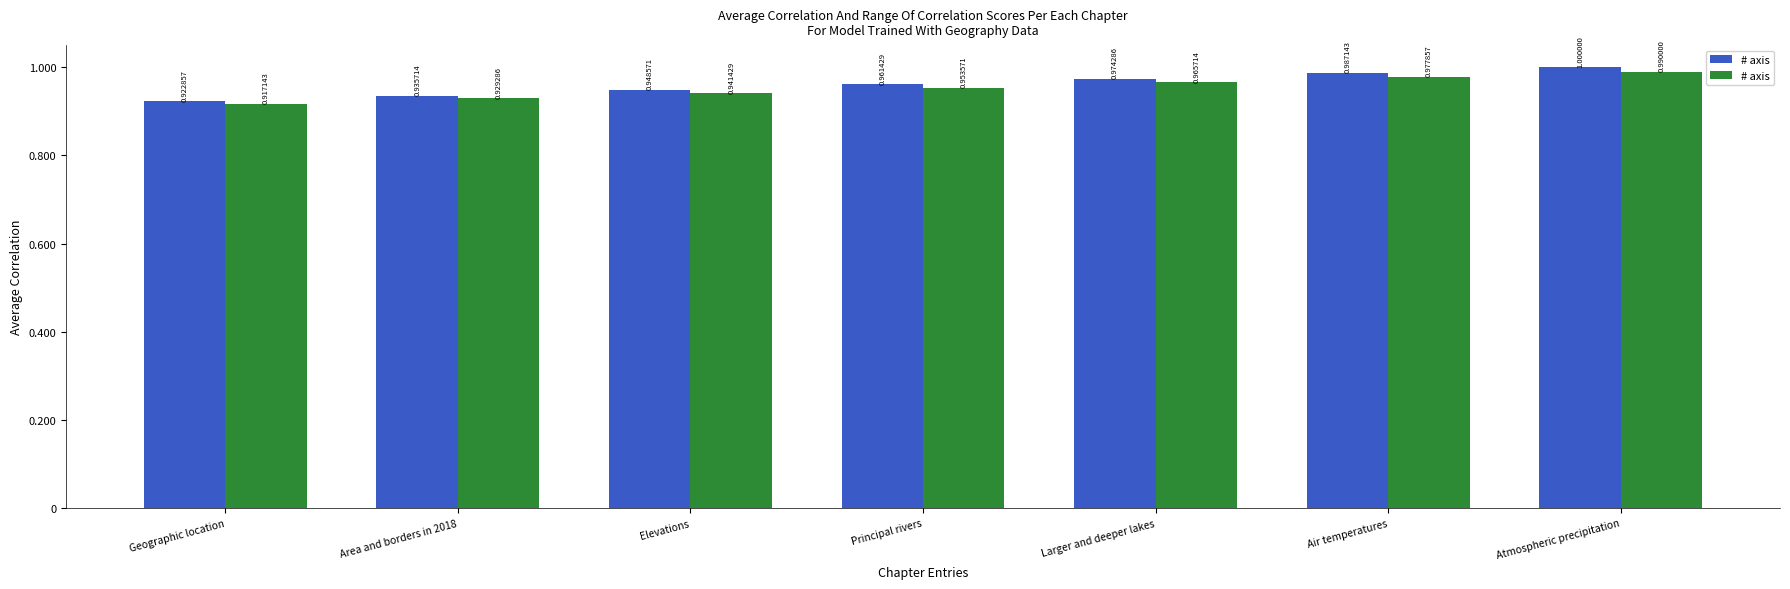

Is it true that the value at Elevations is 1.7?

False